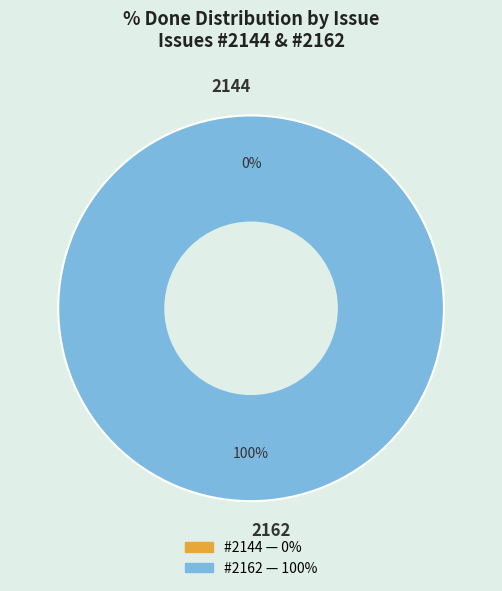

To the nearest percent, what portion does 2162 represent?

100%